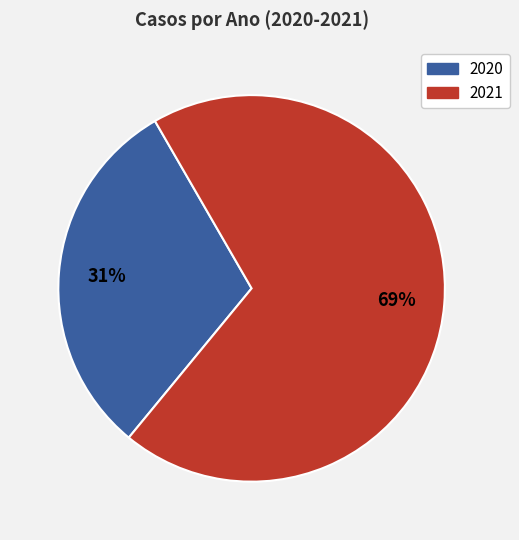

To the nearest percent, what is the average slice percentage?

50%